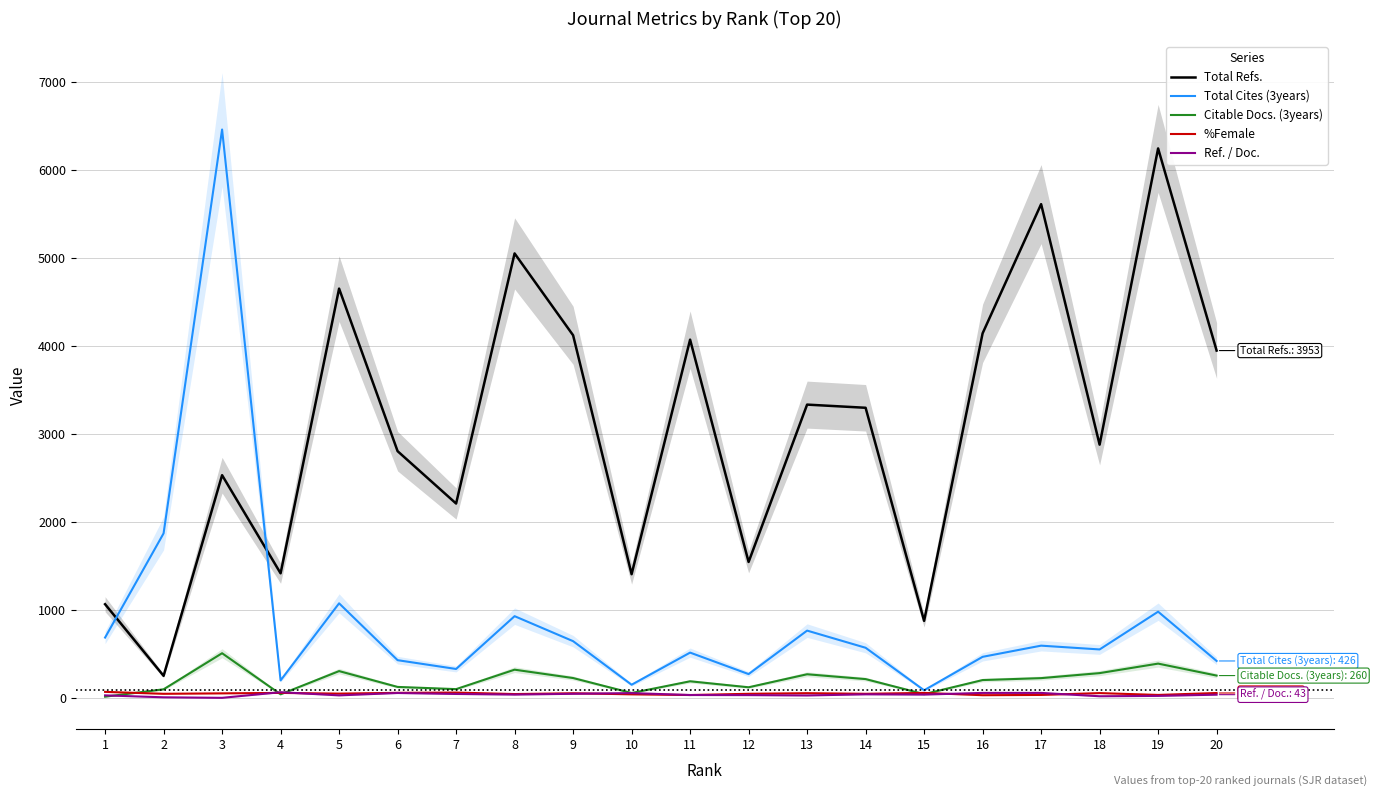

List the series in order of their peak value, lowest first.

Ref. / Doc., %Female, Citable Docs. (3years), Total Refs., Total Cites (3years)